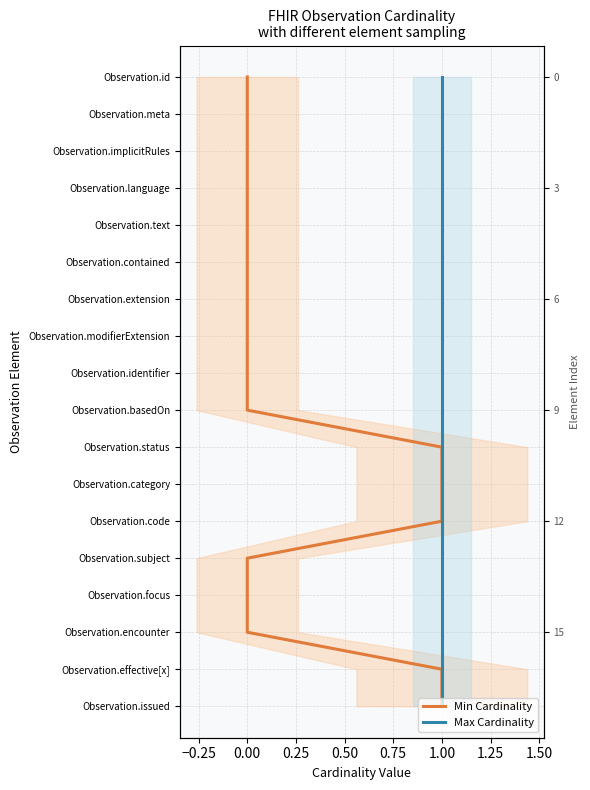

At which category does the chart reach its peak across all series?

1.00